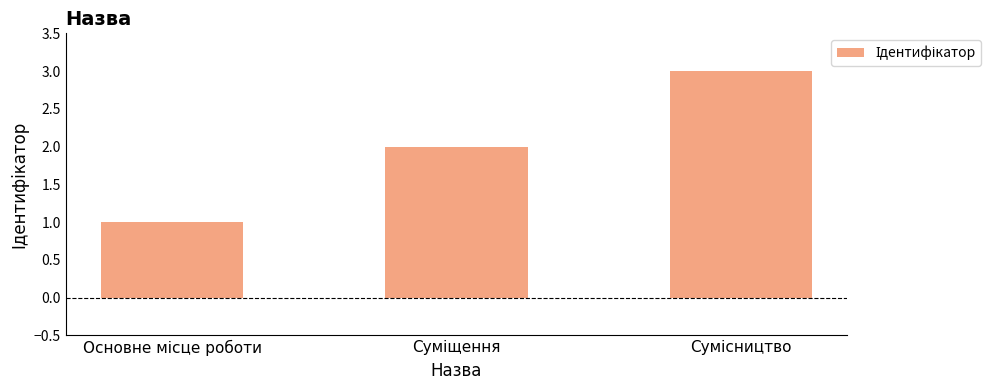

What is the minimum value shown in the chart?

1